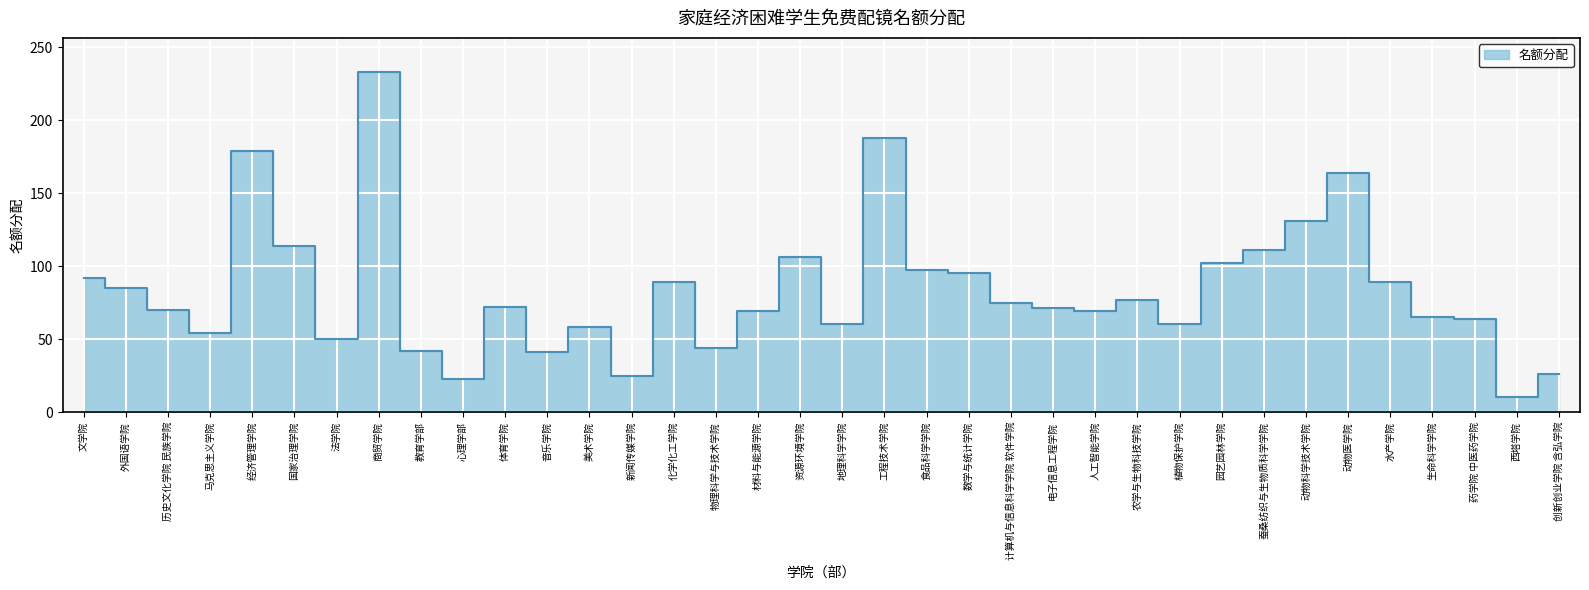

What value does the data have at 历史文化学院 民族学院, to the nearest 50?

50